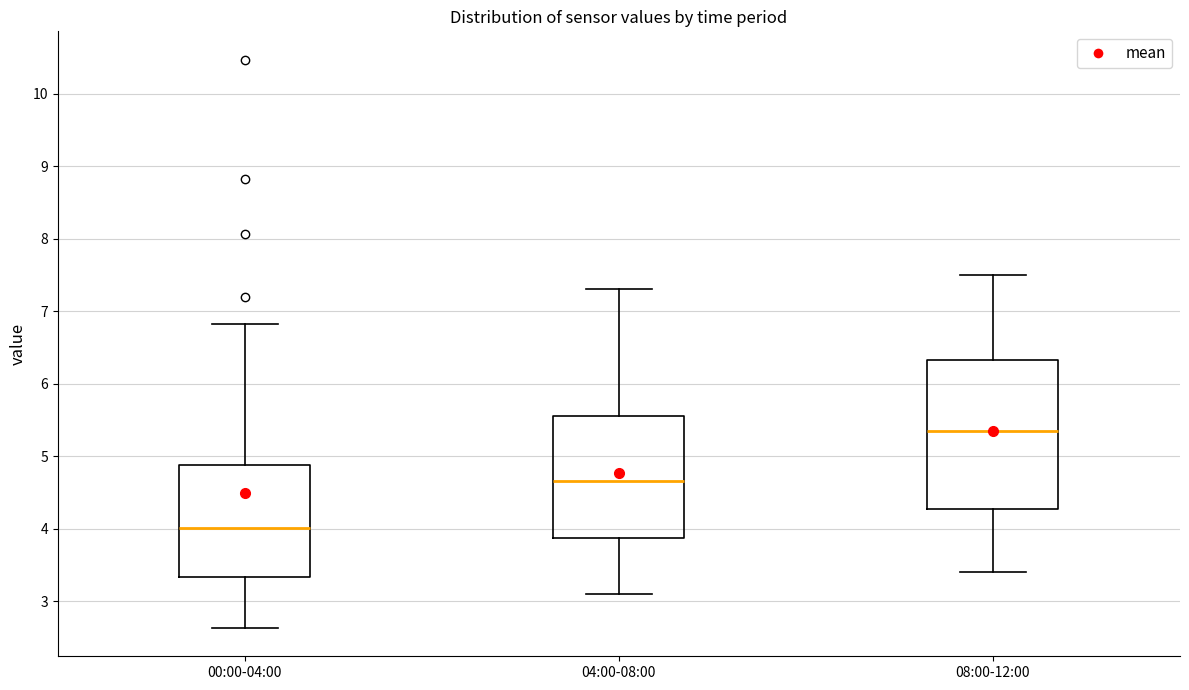

Which box has the lowest median line?

00:00-04:00